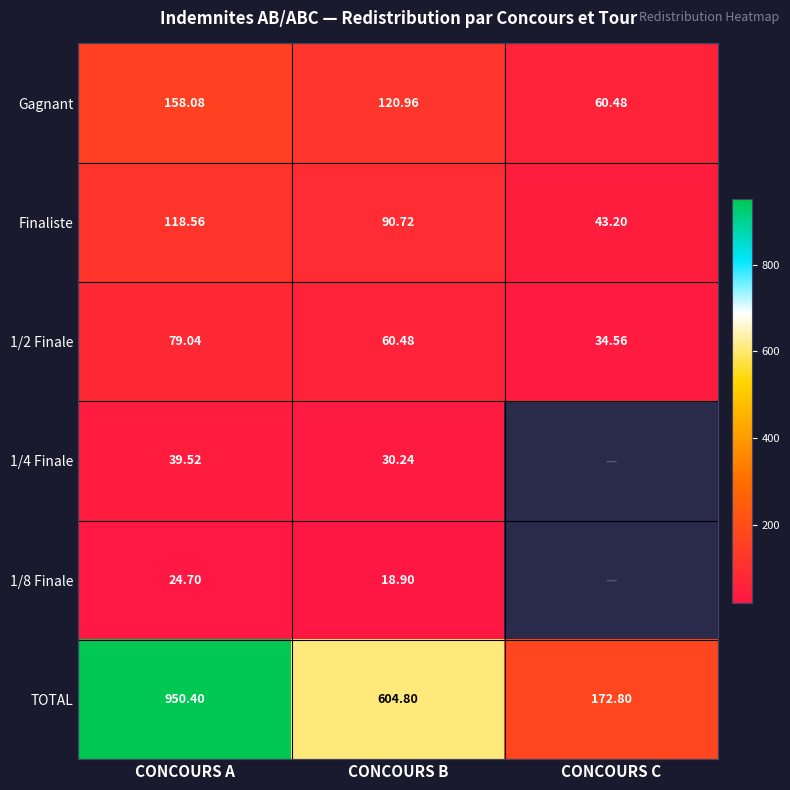

Between CONCOURS A and CONCOURS B, which series saw the biggest shift?

TOTAL